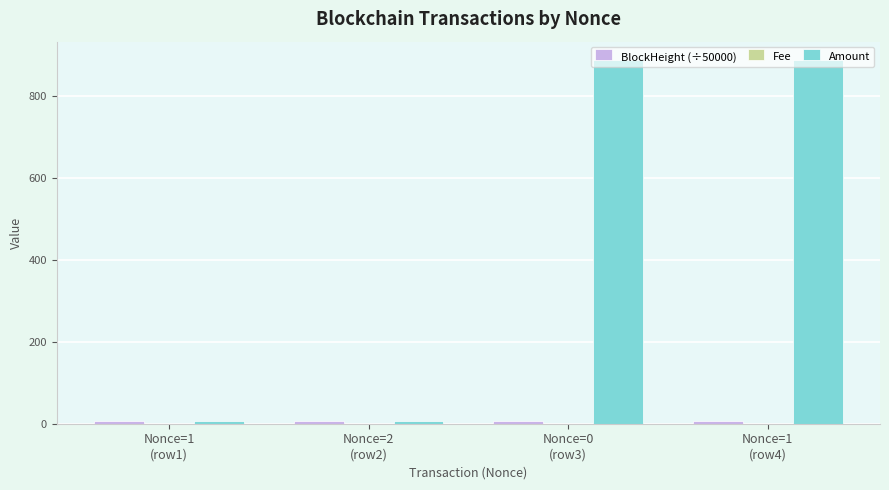

Which series has the largest total across all categories?

Amount